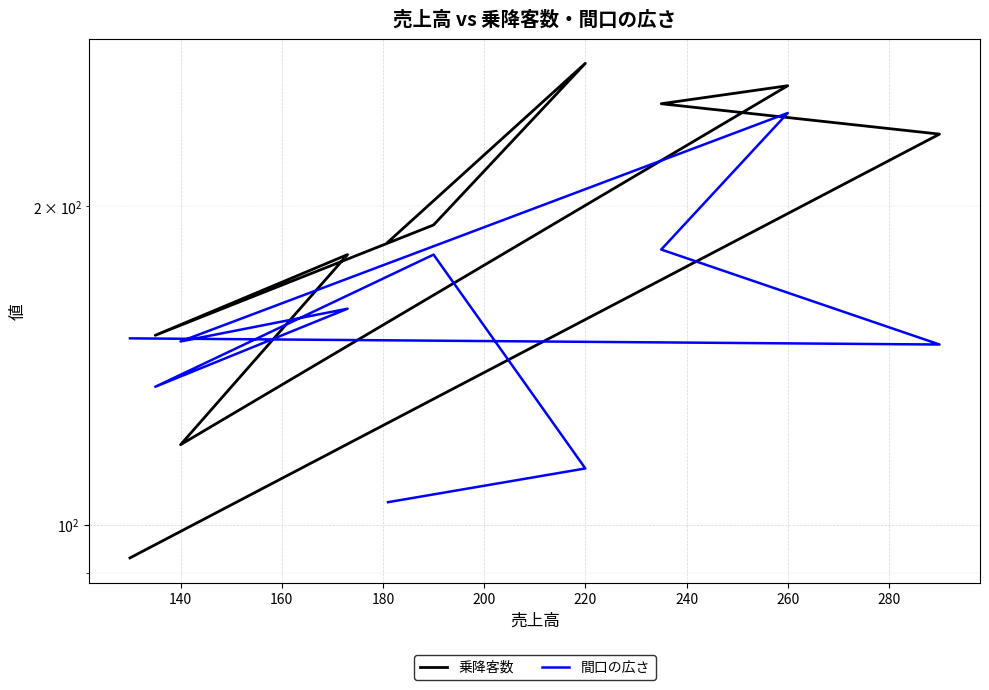

Which series has the largest total across all categories?

乗降客数